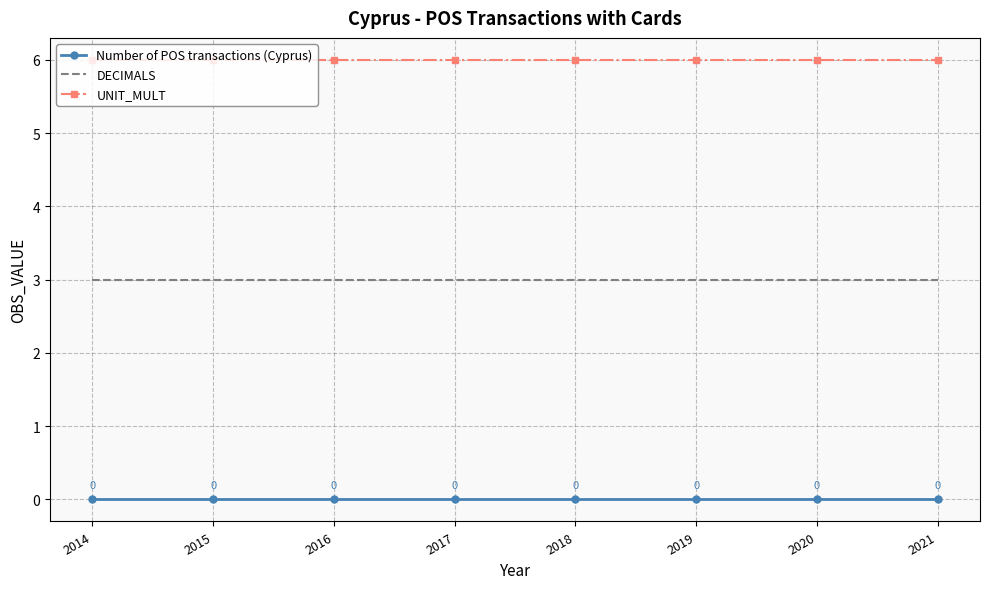

What is the spread (max minus min) of values at 2015?

6